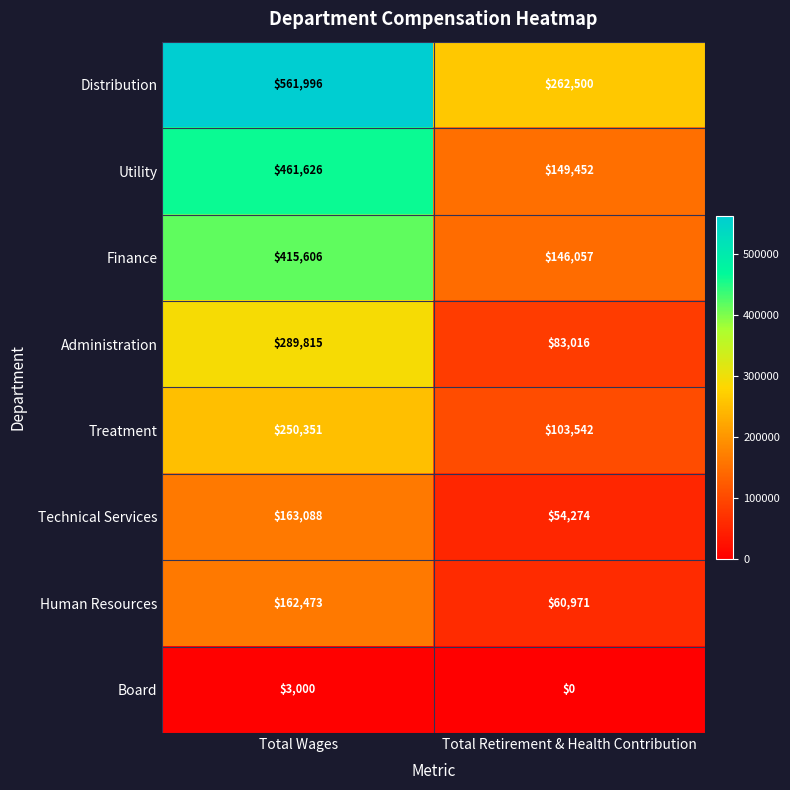

Is it true that Utility equals 113453 at Total Wages?

False